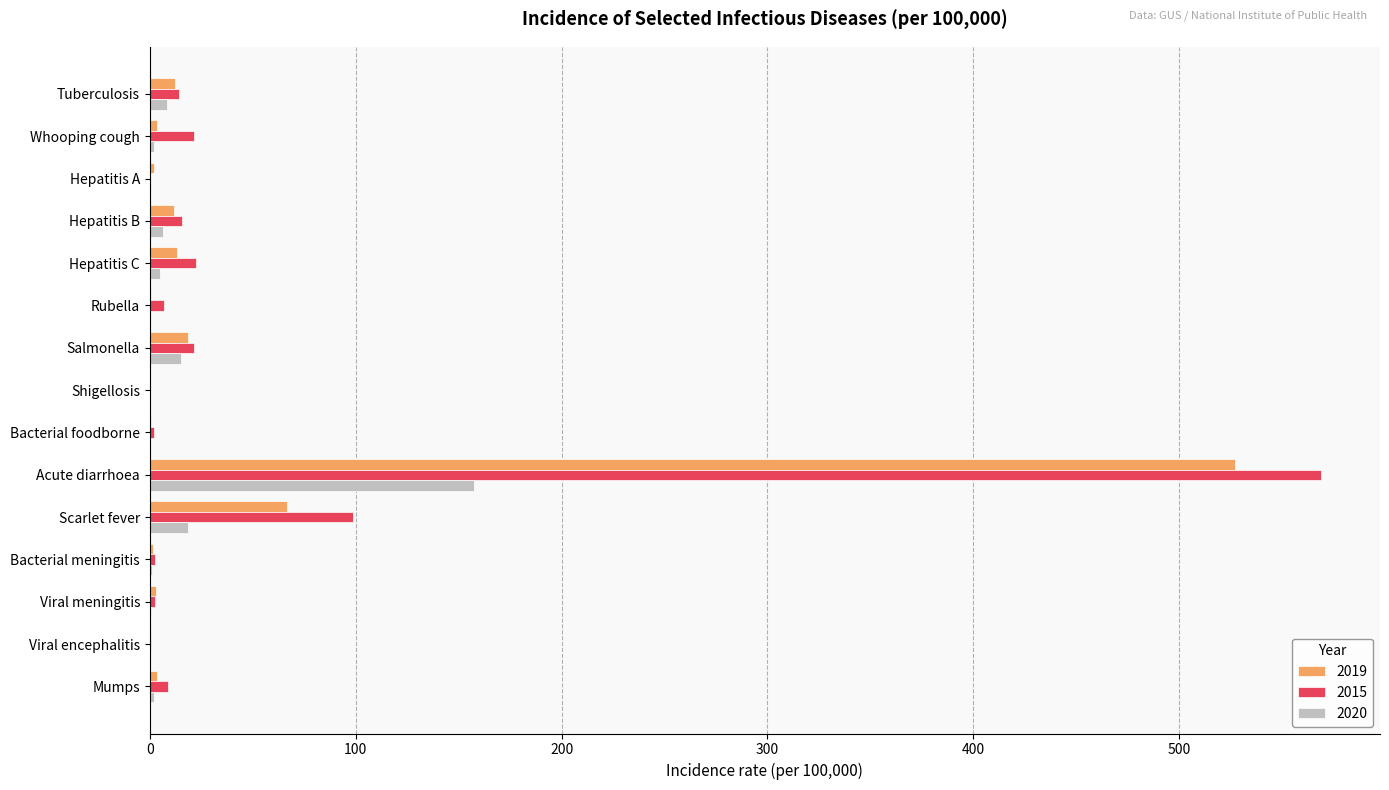

What is the total value across all series at Salmonella?

55.4